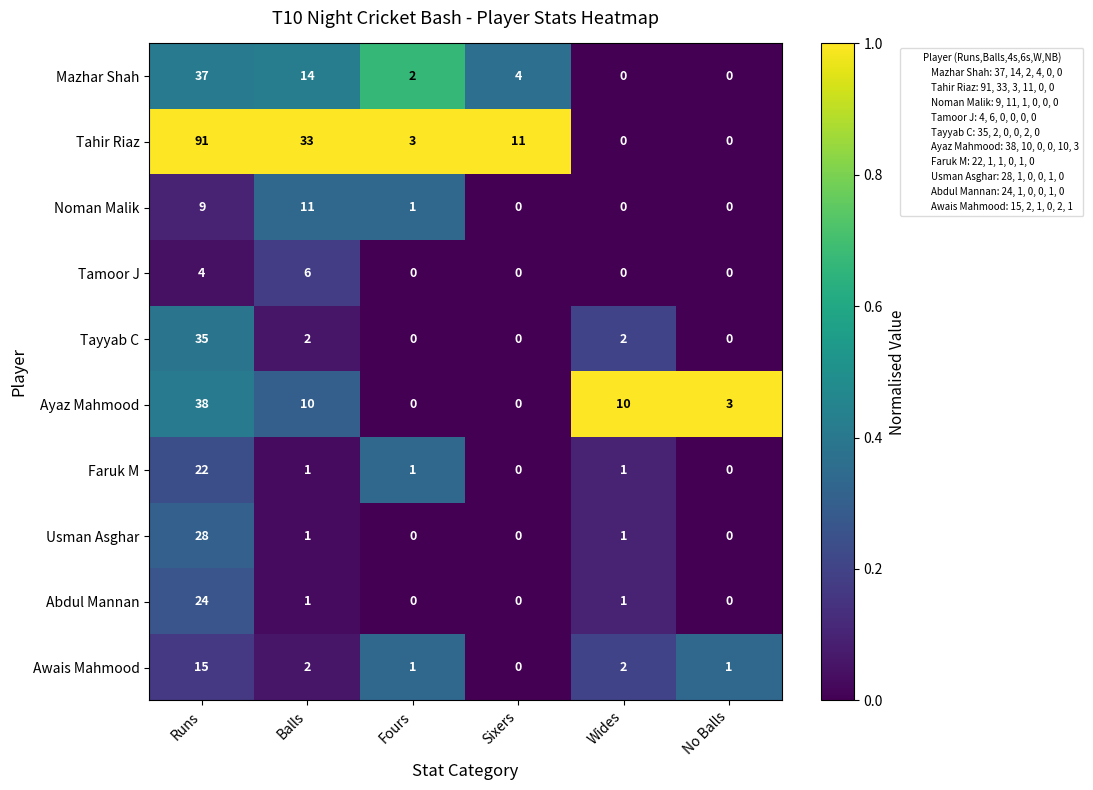

What is the maximum value shown in the chart?

91